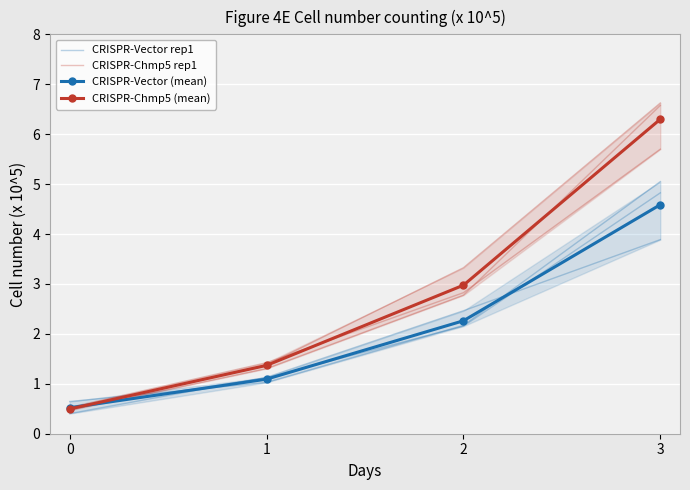

Reading left to right, list all the values displayed in this chart.

CRISPR-Vector rep1: 0=0.4	1=1.1	2=2.5	3=3.9
CRISPR-Chmp5 rep1: 0=0.5	1=1.3	2=2.8	3=6.6
CRISPR-Vector (mean): 0=0.5	1=1.1	2=2.3	3=4.6
CRISPR-Chmp5 (mean): 0=0.5	1=1.4	2=3.0	3=6.3